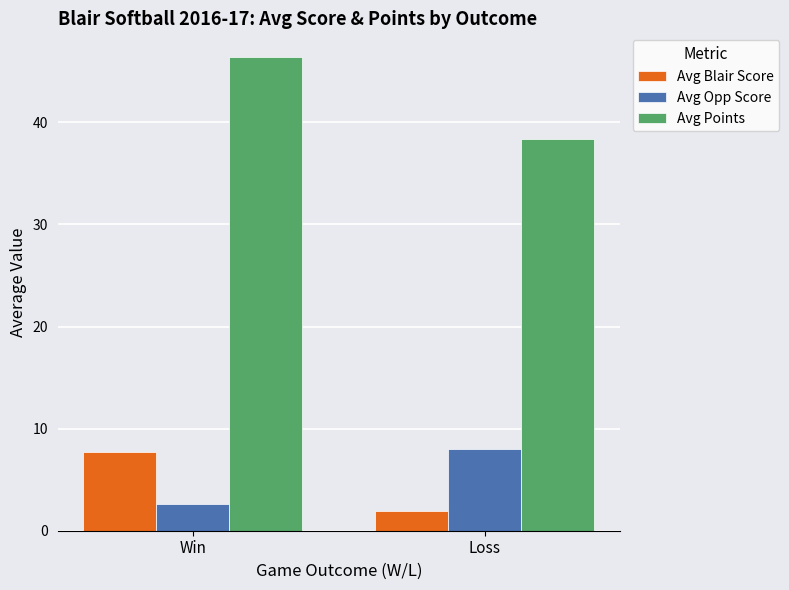

What is the label of the 1st bar from the right?

Loss